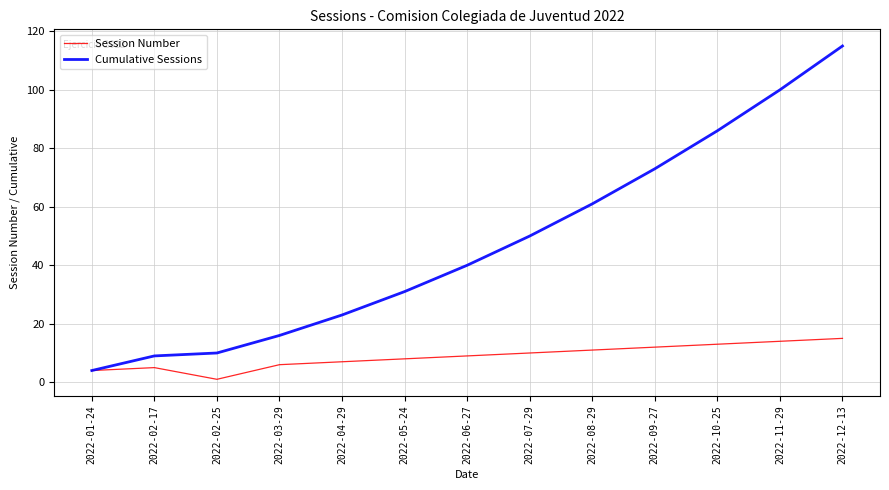

What is the greatest value displayed?

115